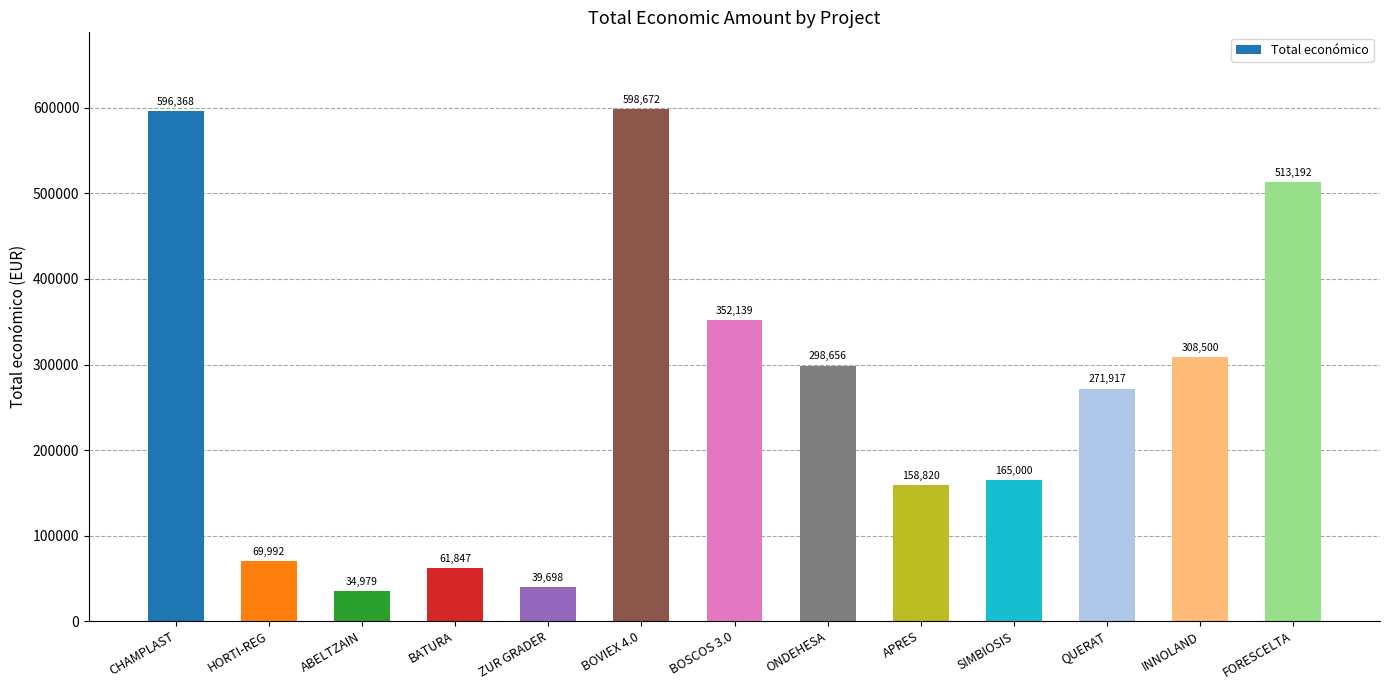

How many distinct data groups are displayed?

1